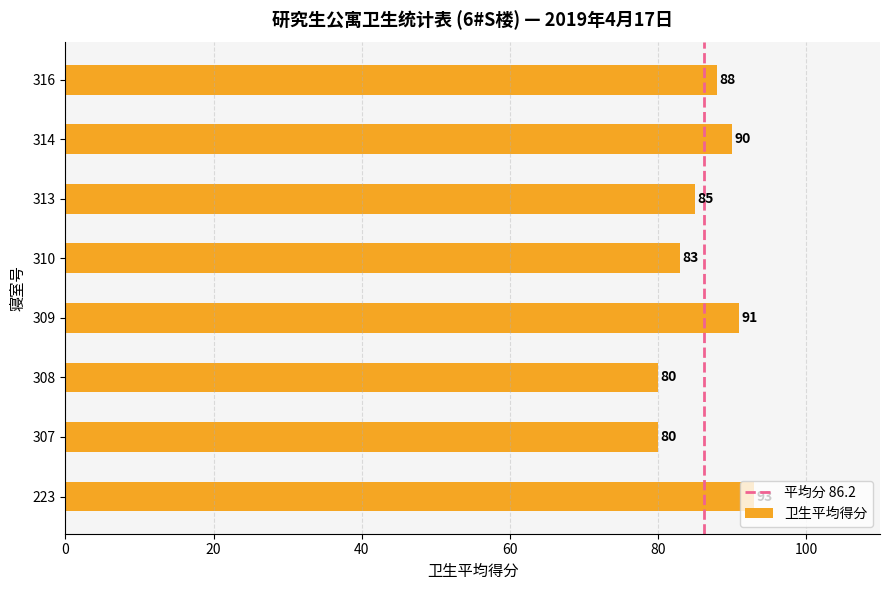

What is the minimum value shown in the chart?

80